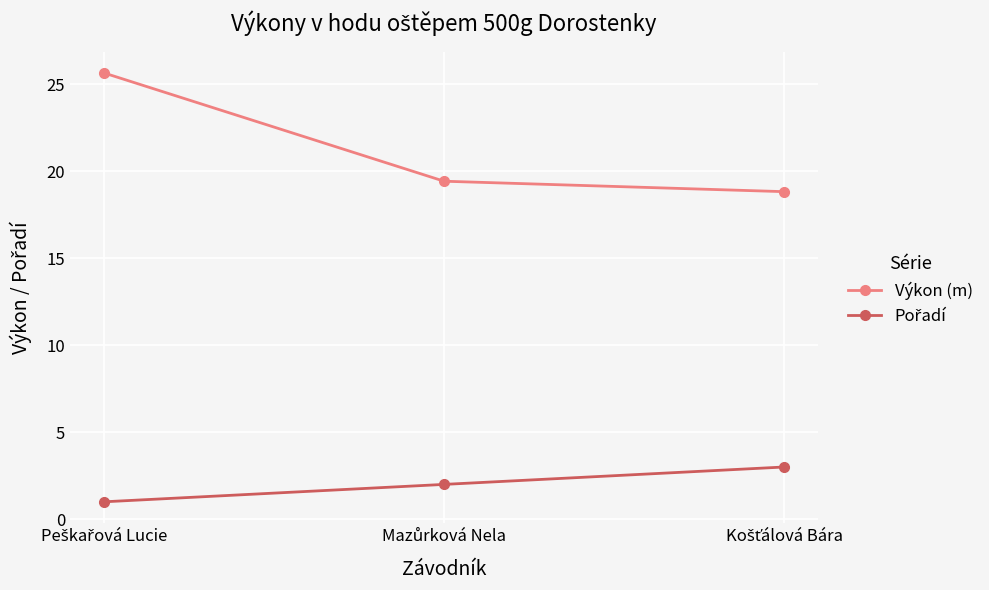

Does the chart display data point markers on the line(s)?

Yes